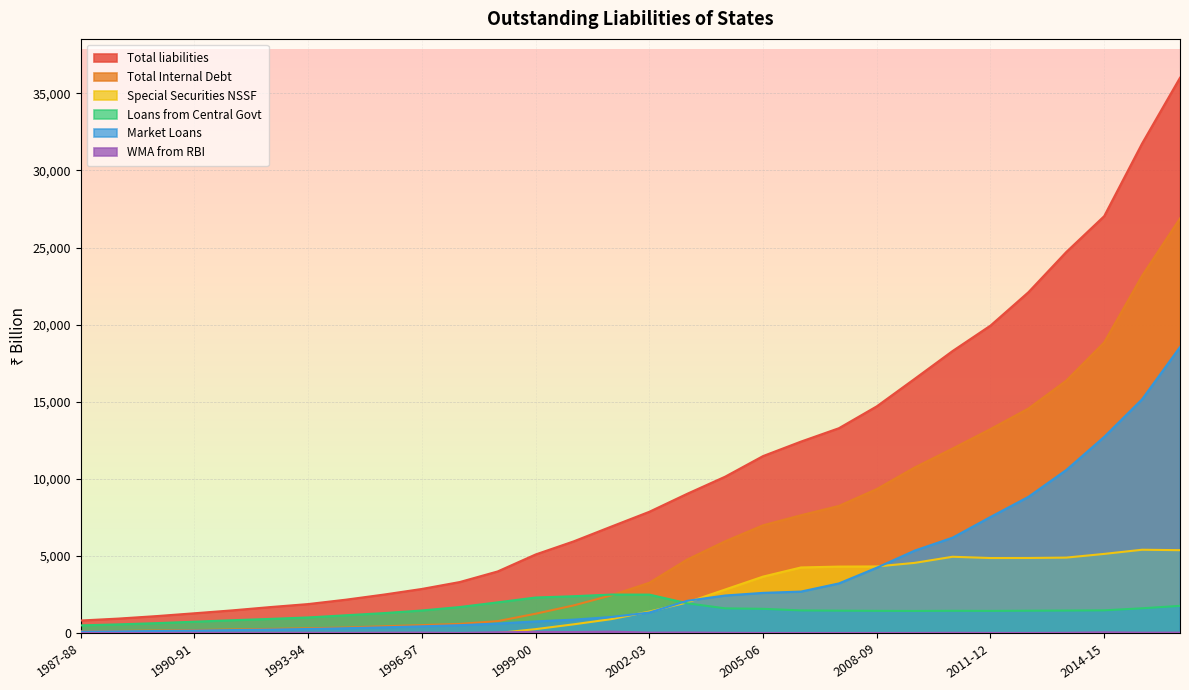

What is the total value across all series at 2011-12?

47000.4